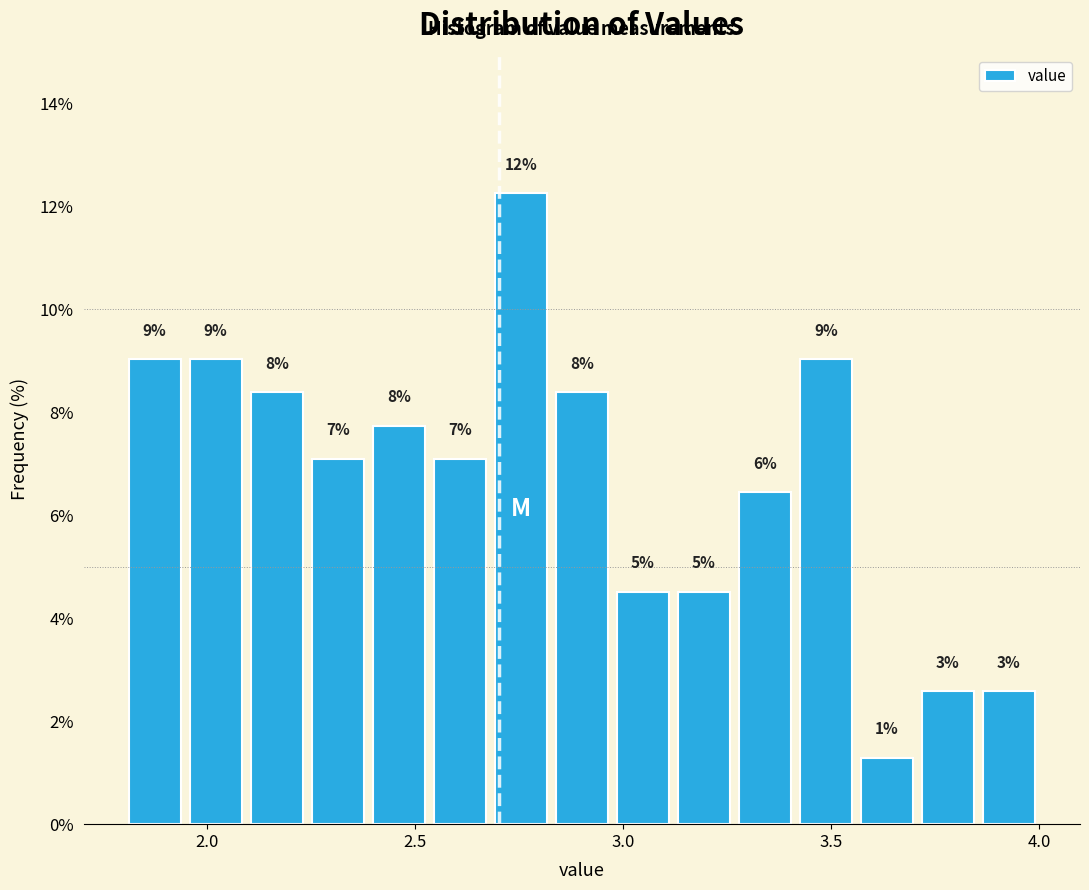

Read against the x-axis, roughly where is the centre of the tallest bar?

2.75